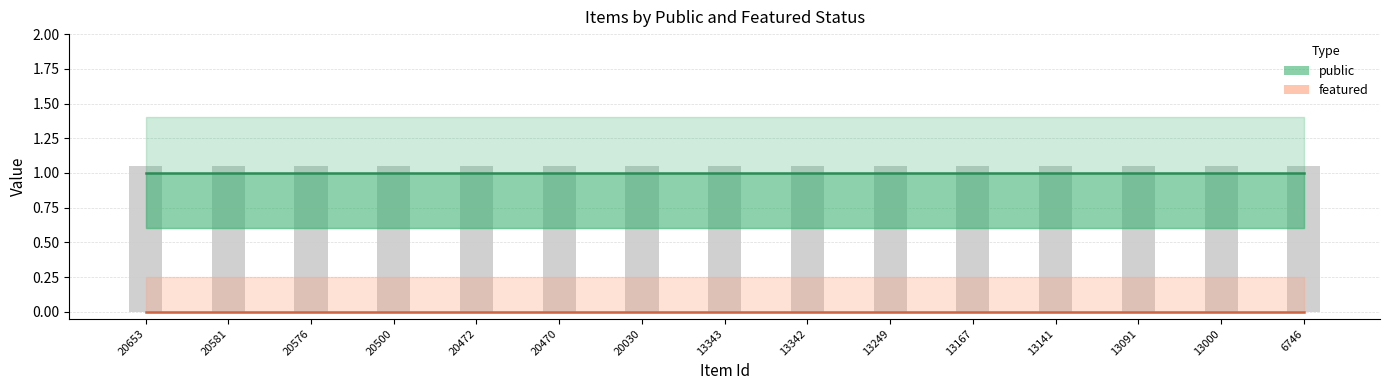

What is the total value across all series at 20653?

1